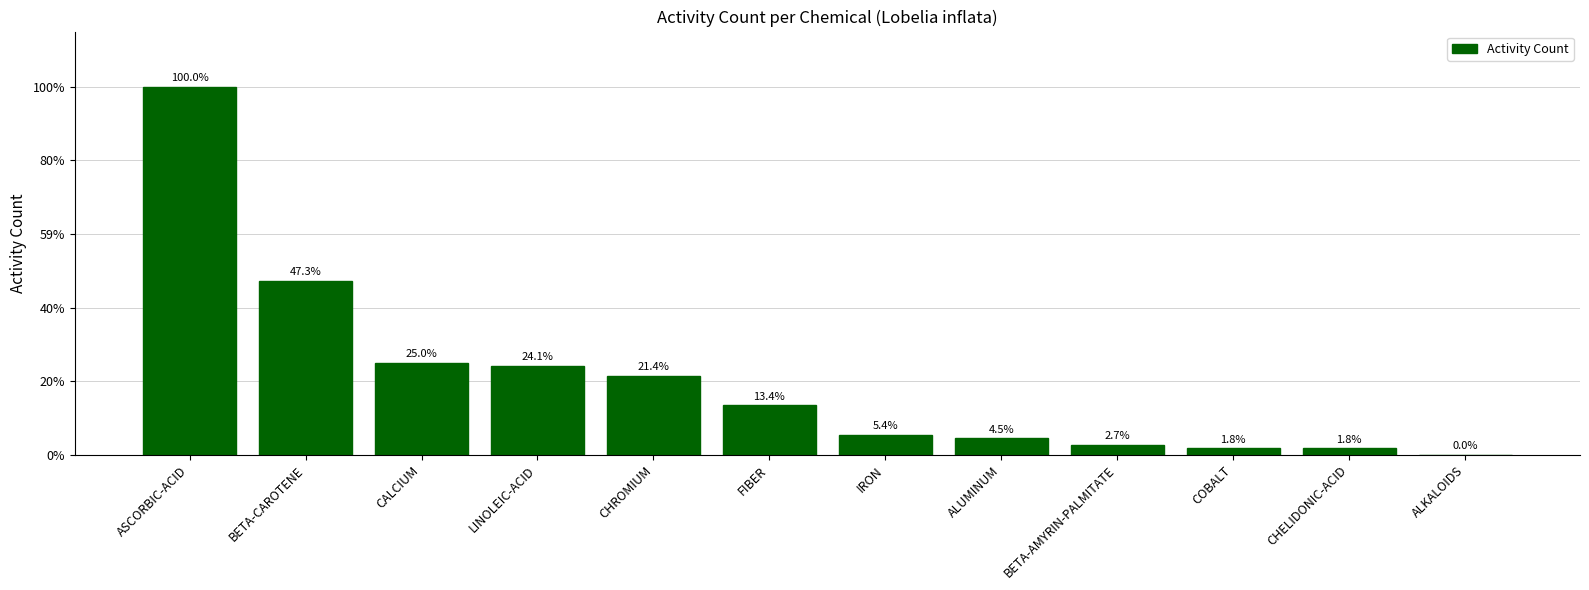

Are the bars grouped side by side (vs. stacked)?

No